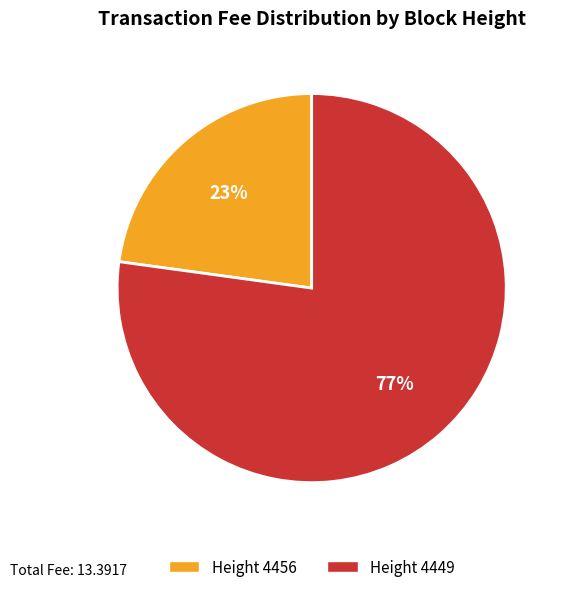

To the nearest percent, what is the average slice percentage?

50%